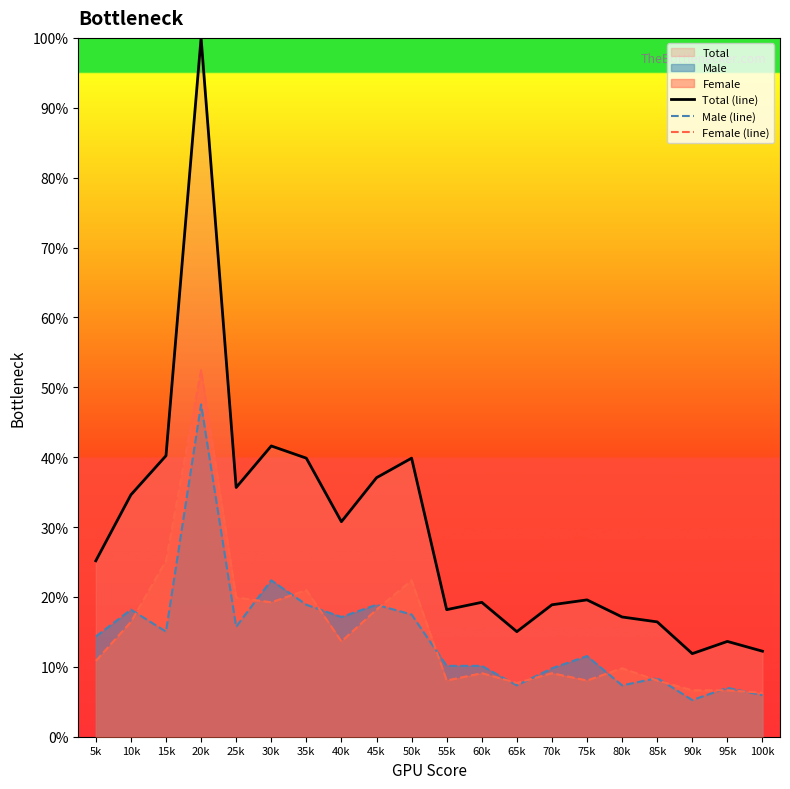

At which label does Total (line) first exceed 25?

5k